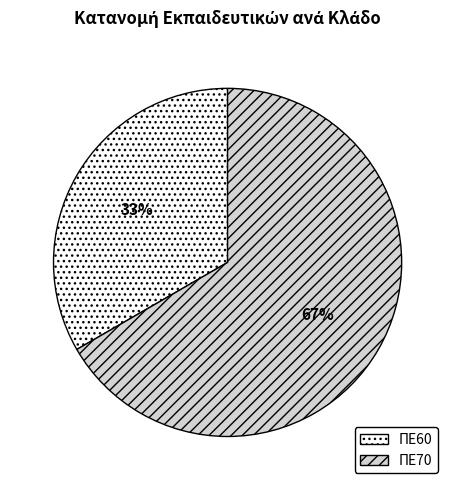

To the nearest percent, what portion does ΠΕ60 represent?

33%